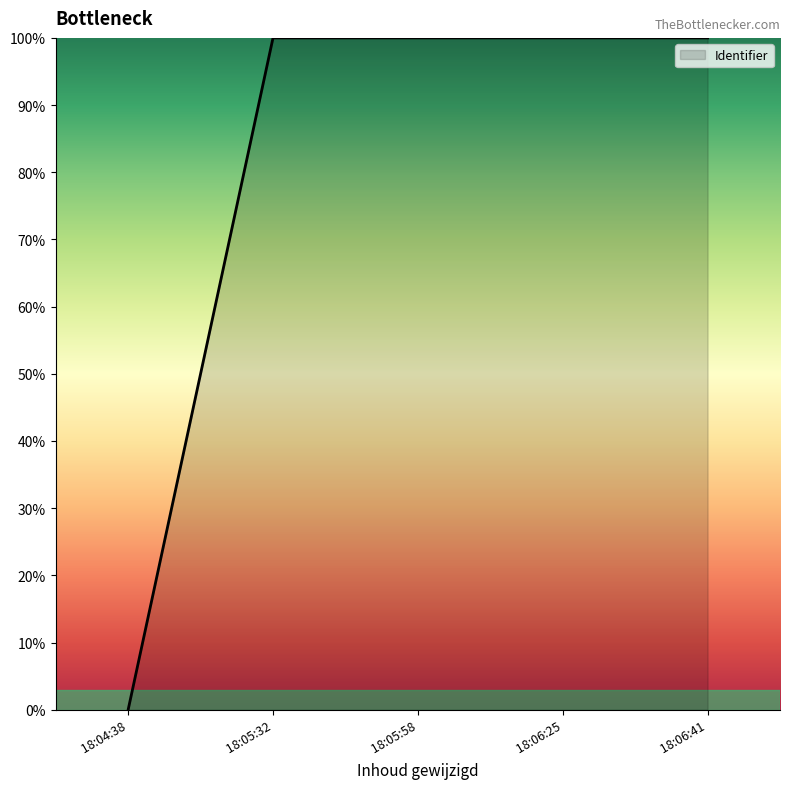

Count the number of categories in the chart.

5